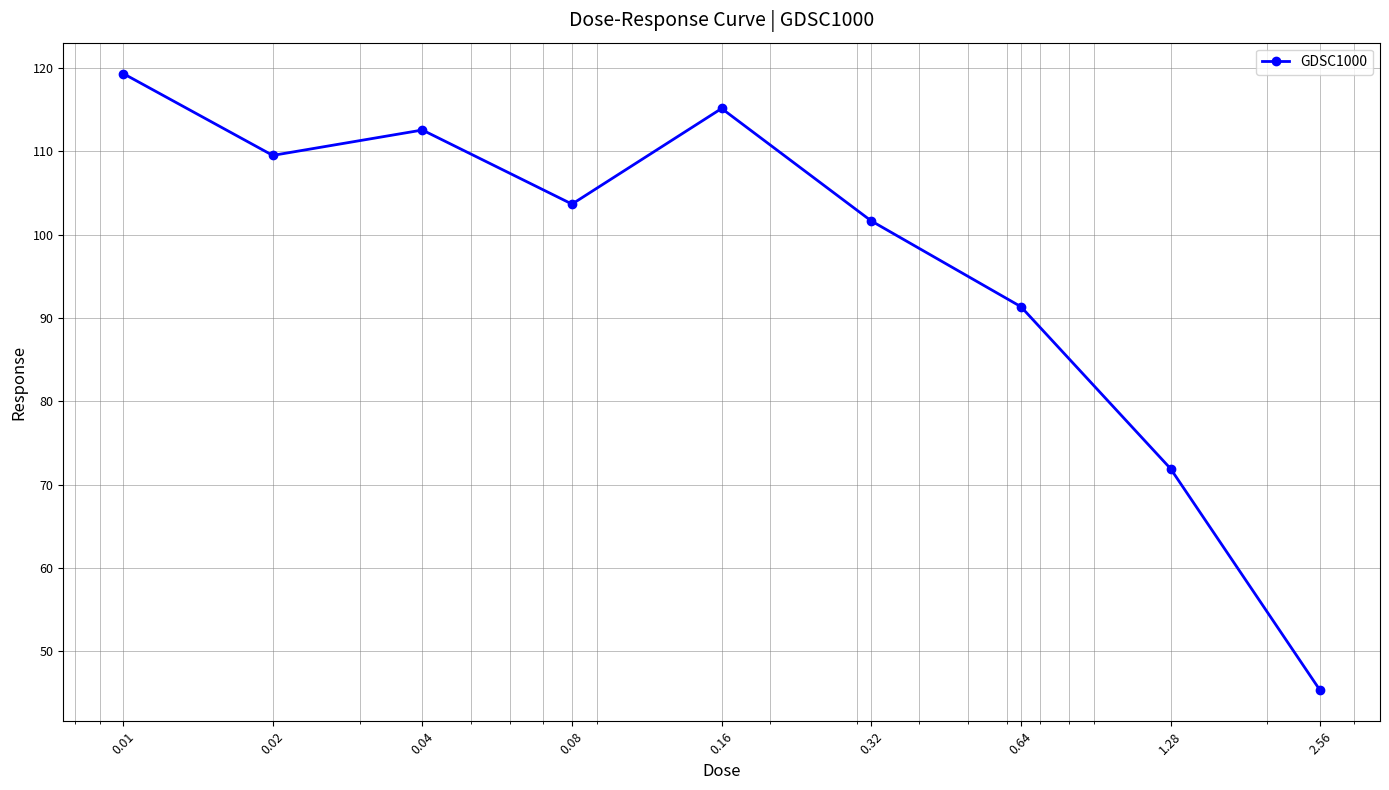

What is the maximum value shown in the chart?

119.4